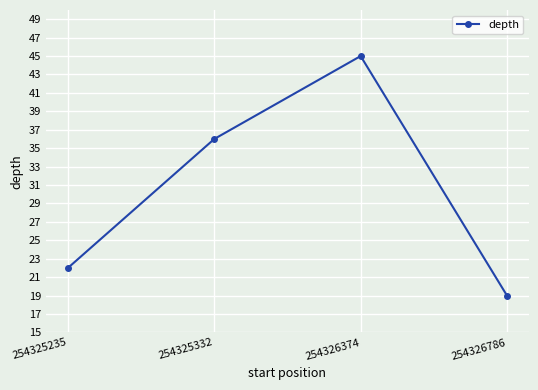

What is the difference between the second highest and minimum values?

17